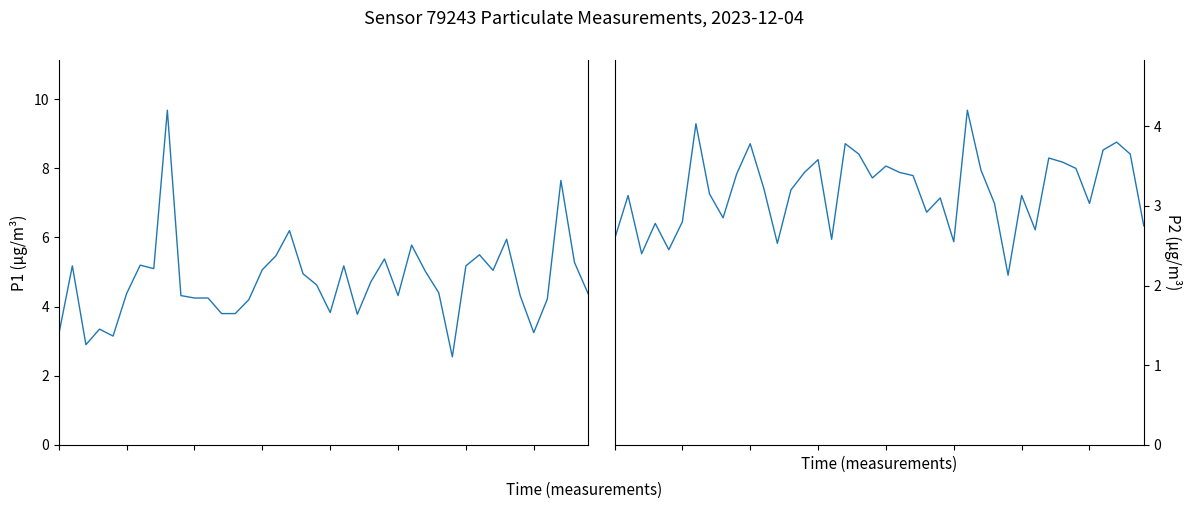

What are all the series names shown in the legend?

P1, P2